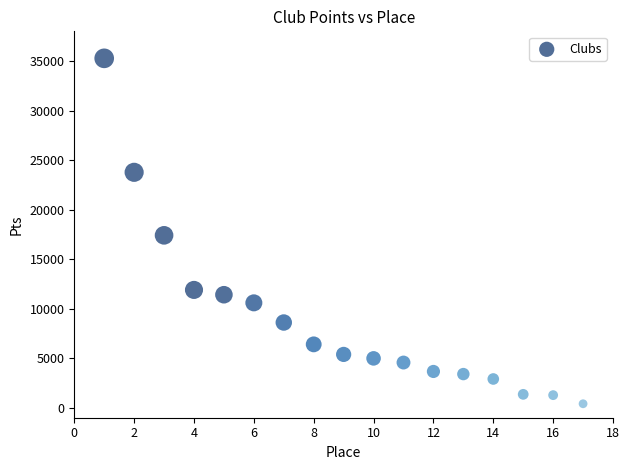

What is the range of Y values (max minus min)?

34865